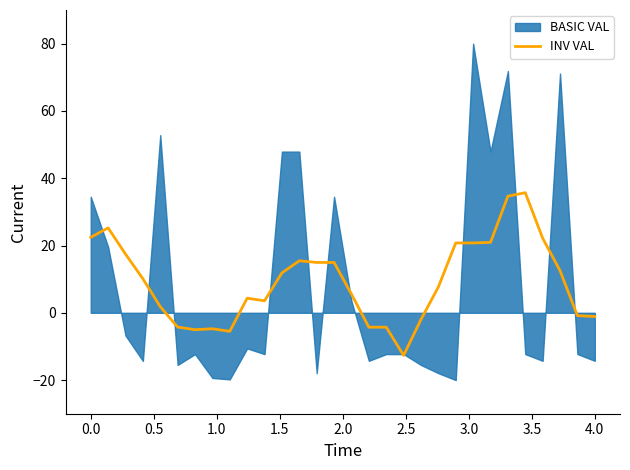

What is the highest value of the INV VAL series?

35.7